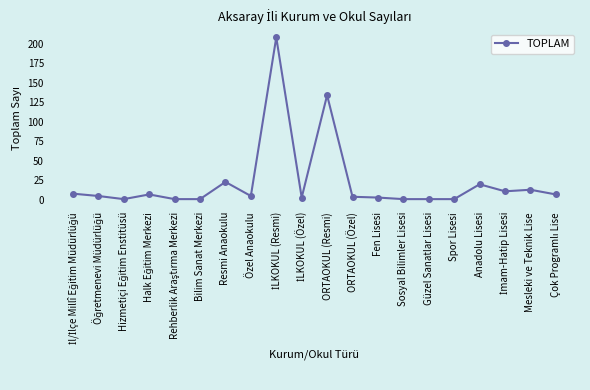

What is the difference between the maximum and second lowest values?

207